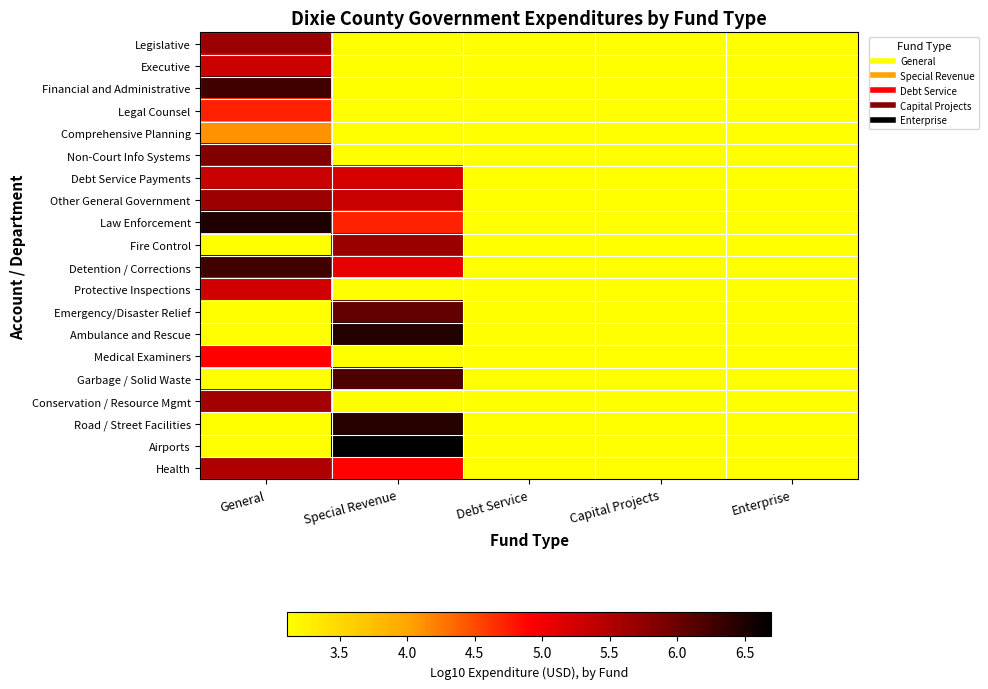

How many categories are shown in the chart?

5